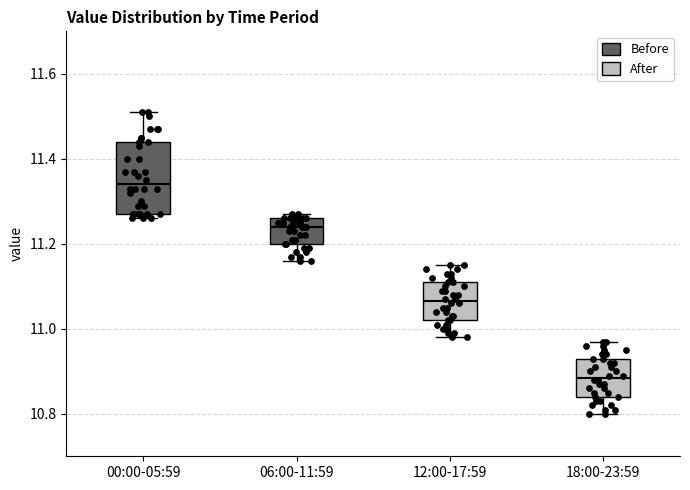

Comparing the boxes themselves (not the whiskers), which one is the tallest?

00:00-05:59